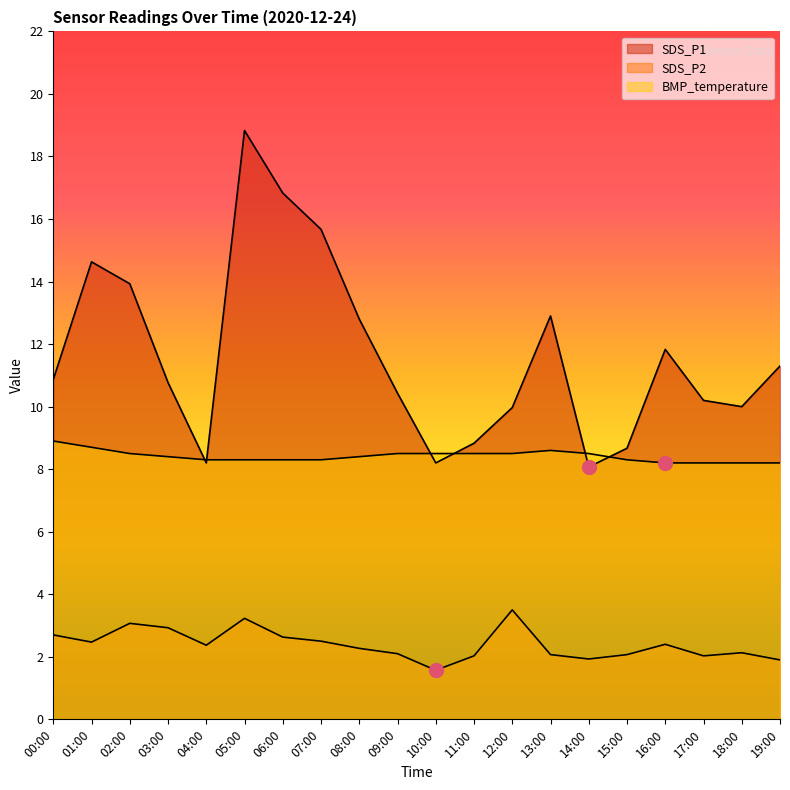

True or false: SDS_P2 and SDS_P1 intersect in this chart.

False